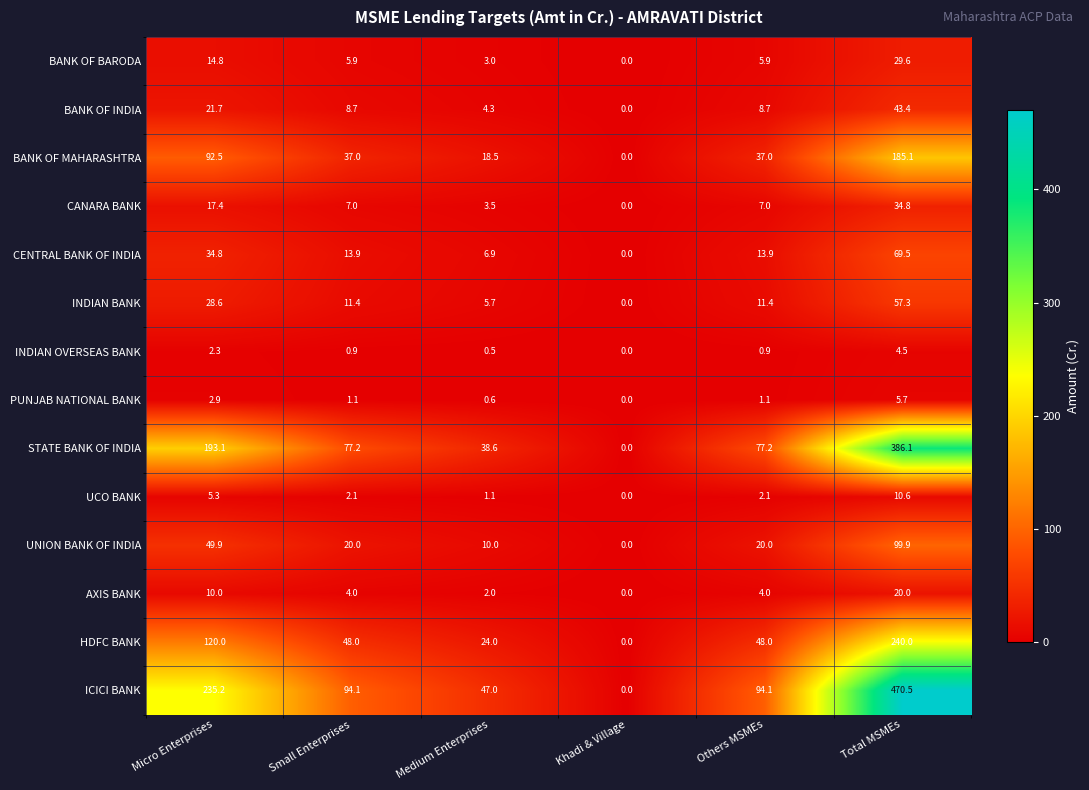

At how many categories does at least one series exceed 428?

1